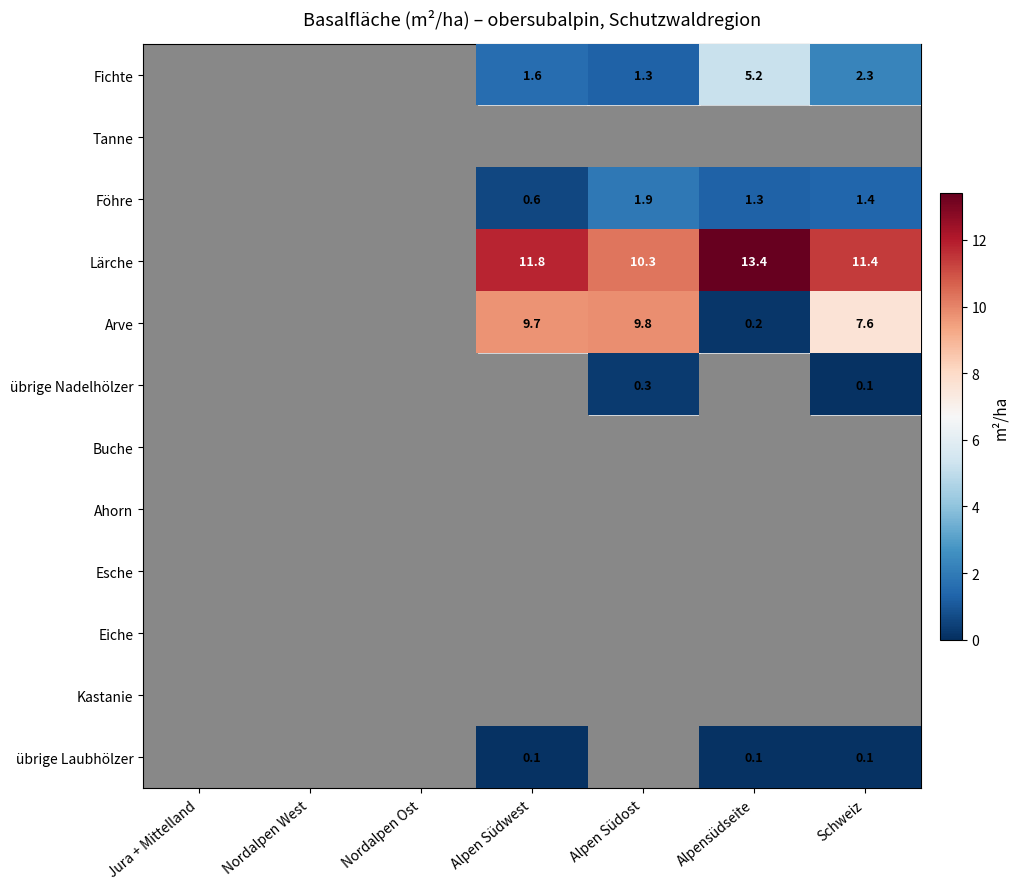

Which series has the largest total across all categories?

Lärche